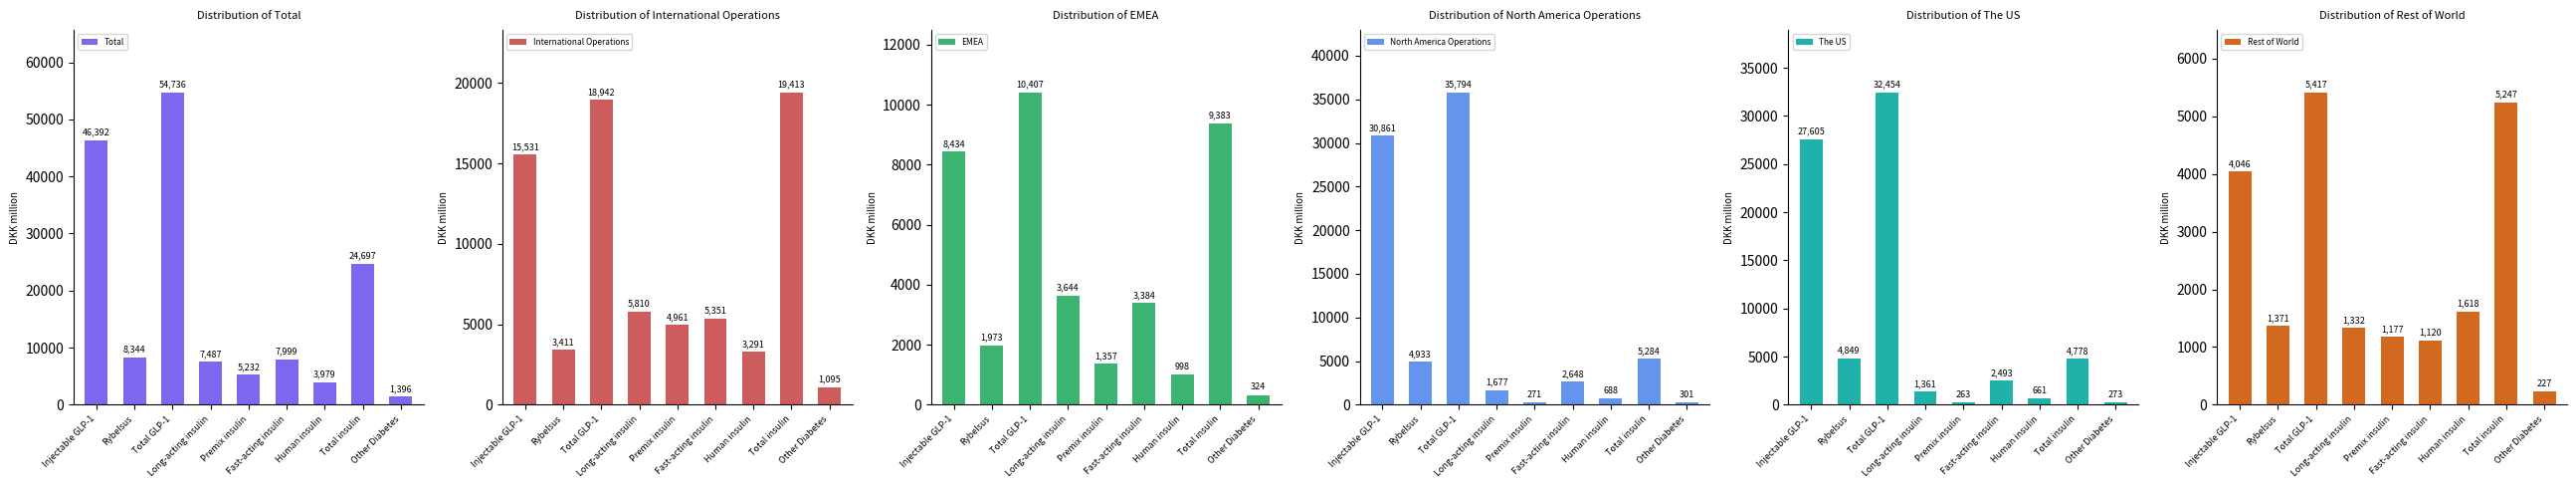

Is it true that International Operations equals 19413 at Total insulin?

True